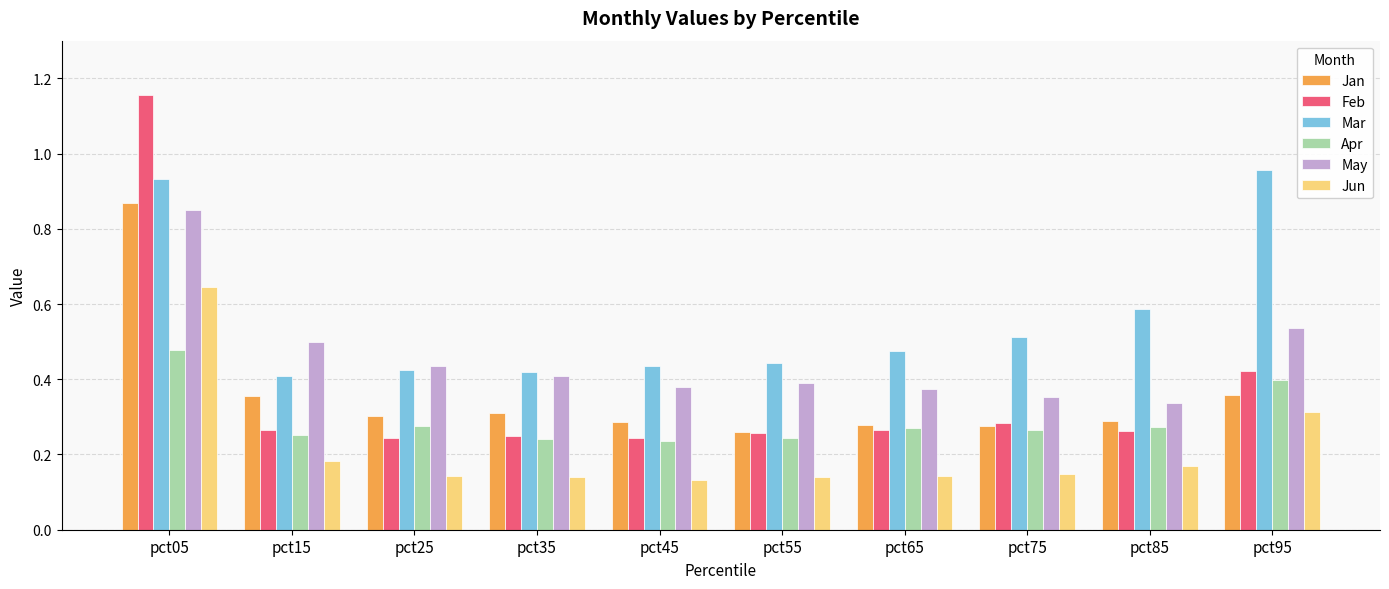

How many groups of bars are there?

10